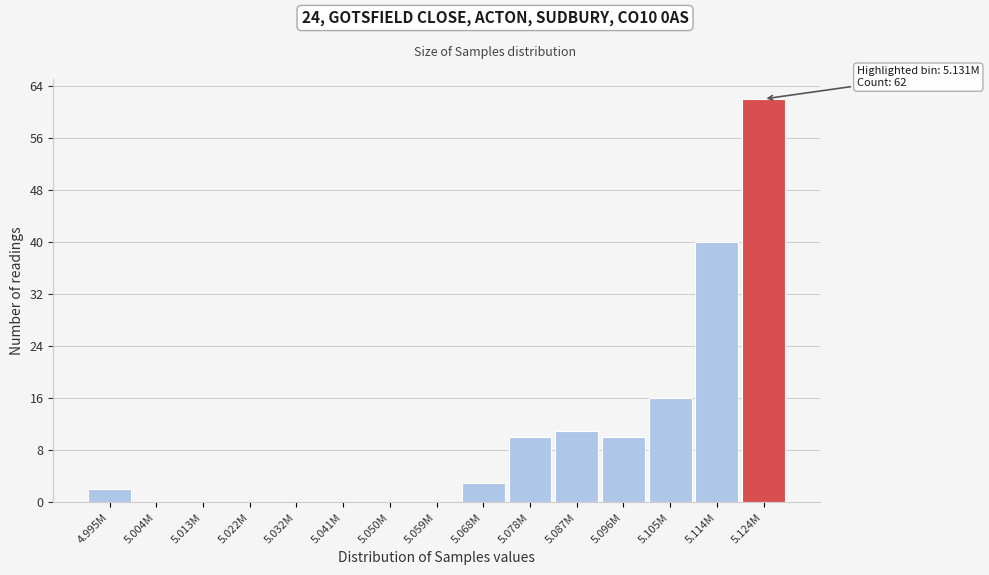

Reading left to right, transcribe all the data shown in this chart.

4.995M=2	5.004M=0	5.013M=0	5.022M=0	5.032M=0	5.041M=0	5.050M=0	5.059M=0	5.068M=3	5.078M=10	5.087M=11	5.096M=10	5.105M=16	5.114M=40	5.124M=62